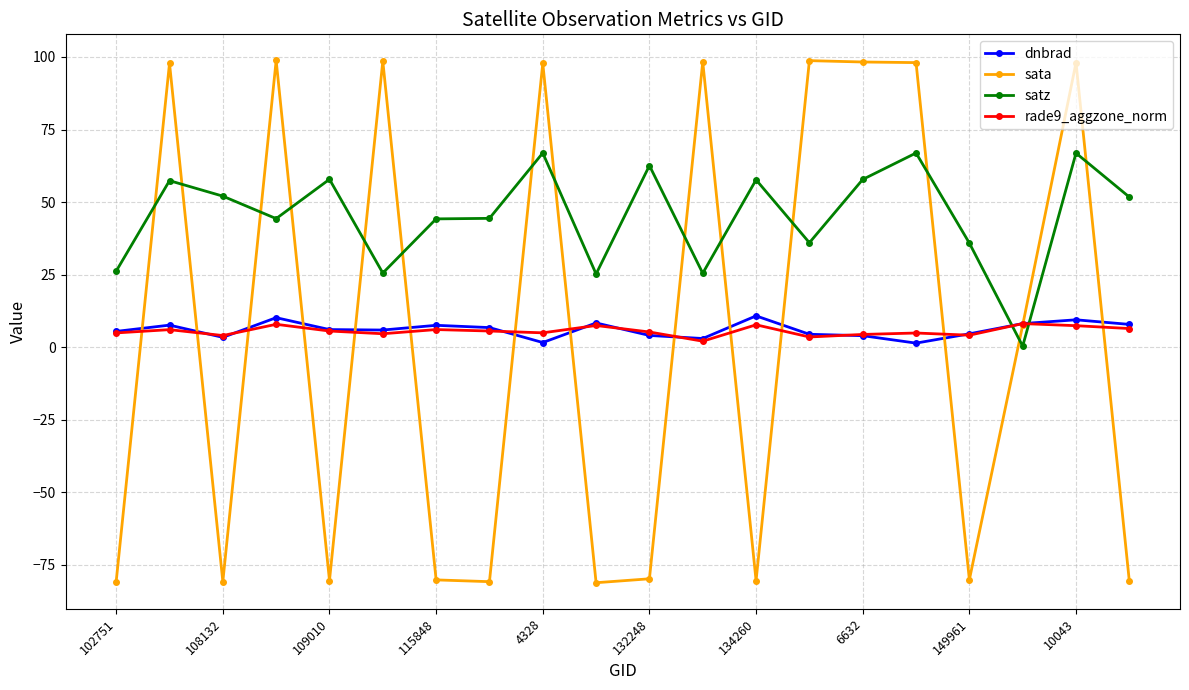

Which series has the largest range (max minus min)?

sata